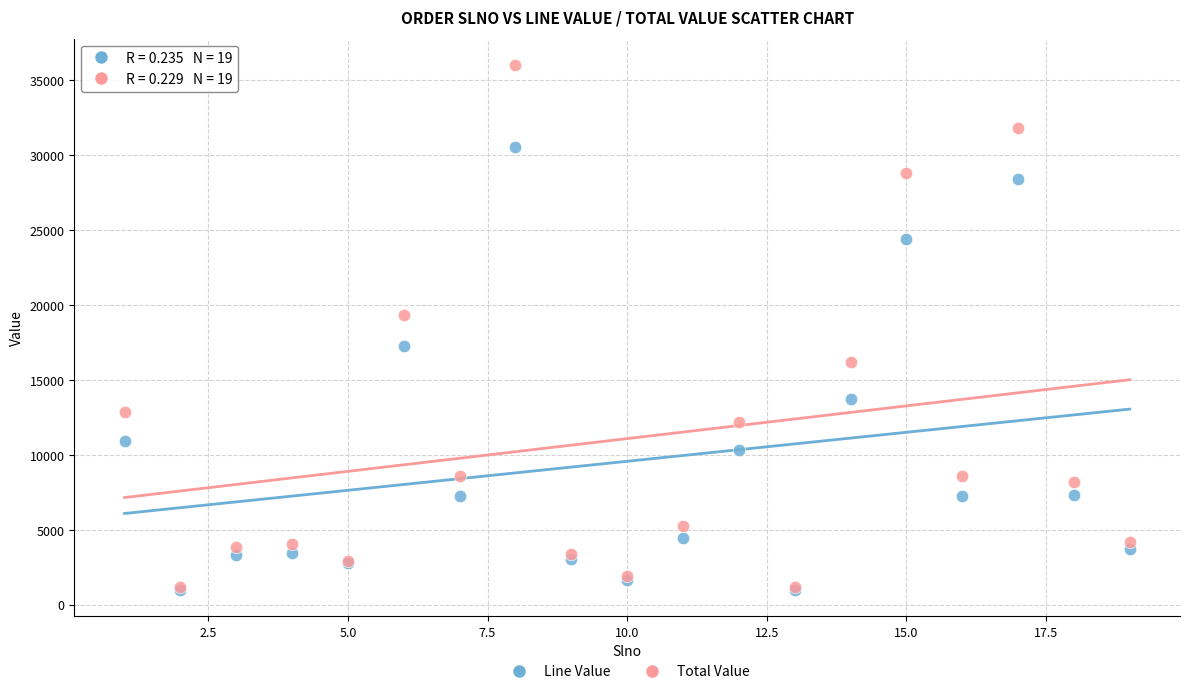

Across all series, what Y value is closest to 18514?

19354.1